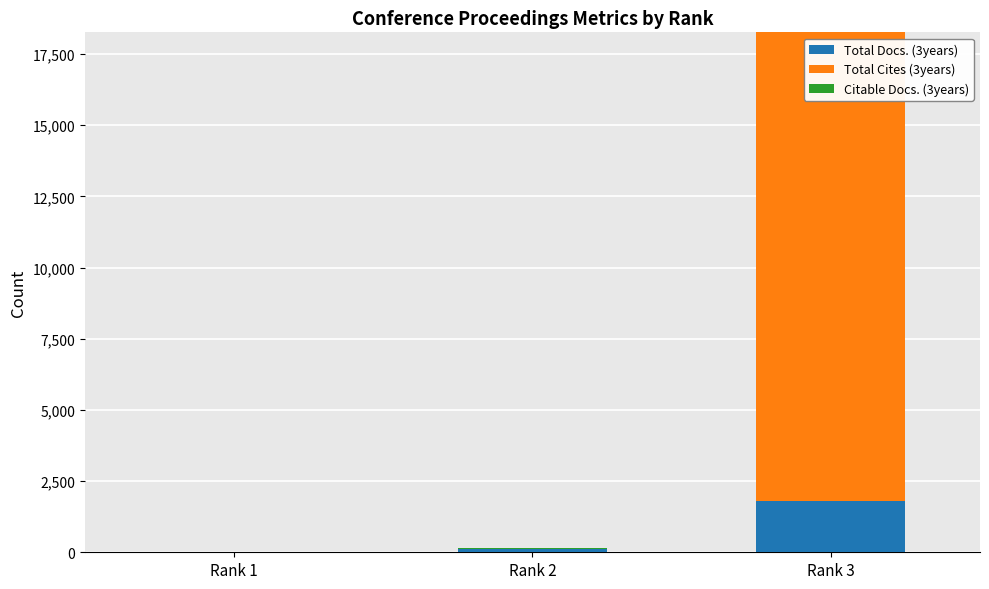

Which category has the highest value in the Total Docs. (3years) series?

Rank 3